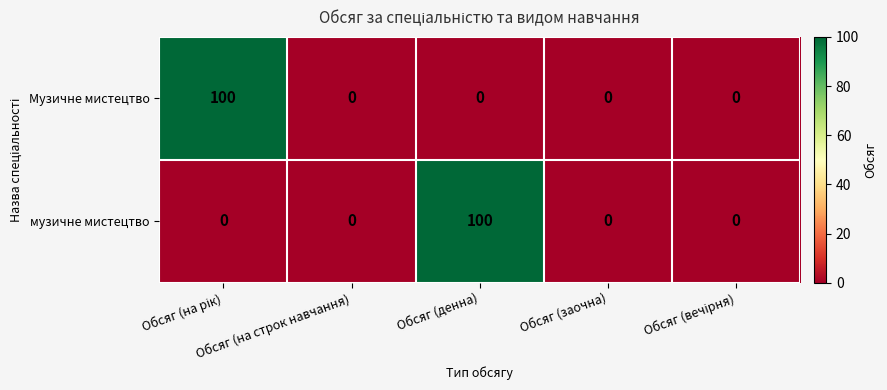

What is the greatest value displayed?

100